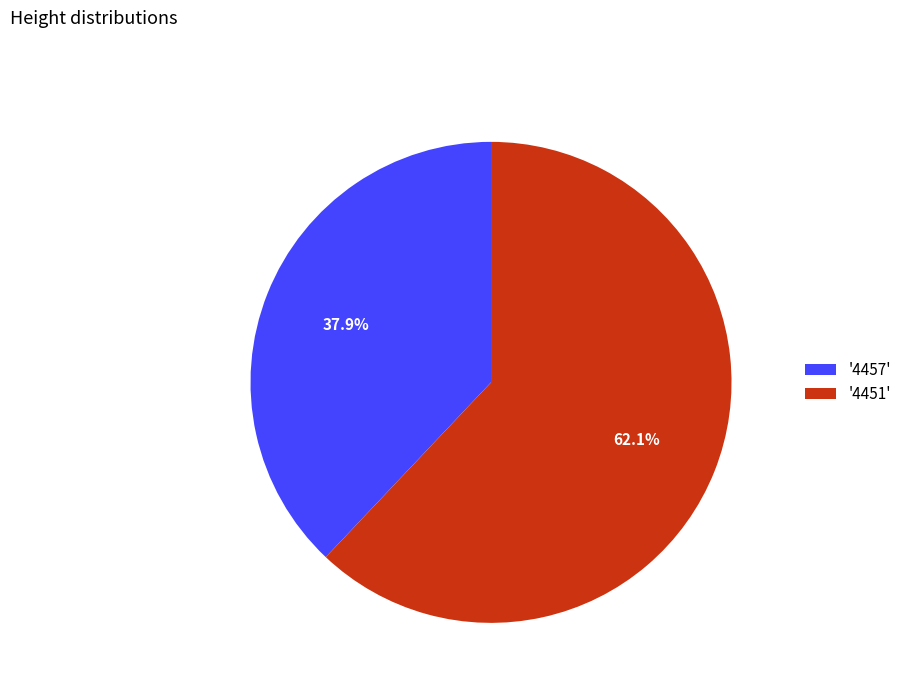

Which has a higher value, '4457' or '4451'?

'4451'